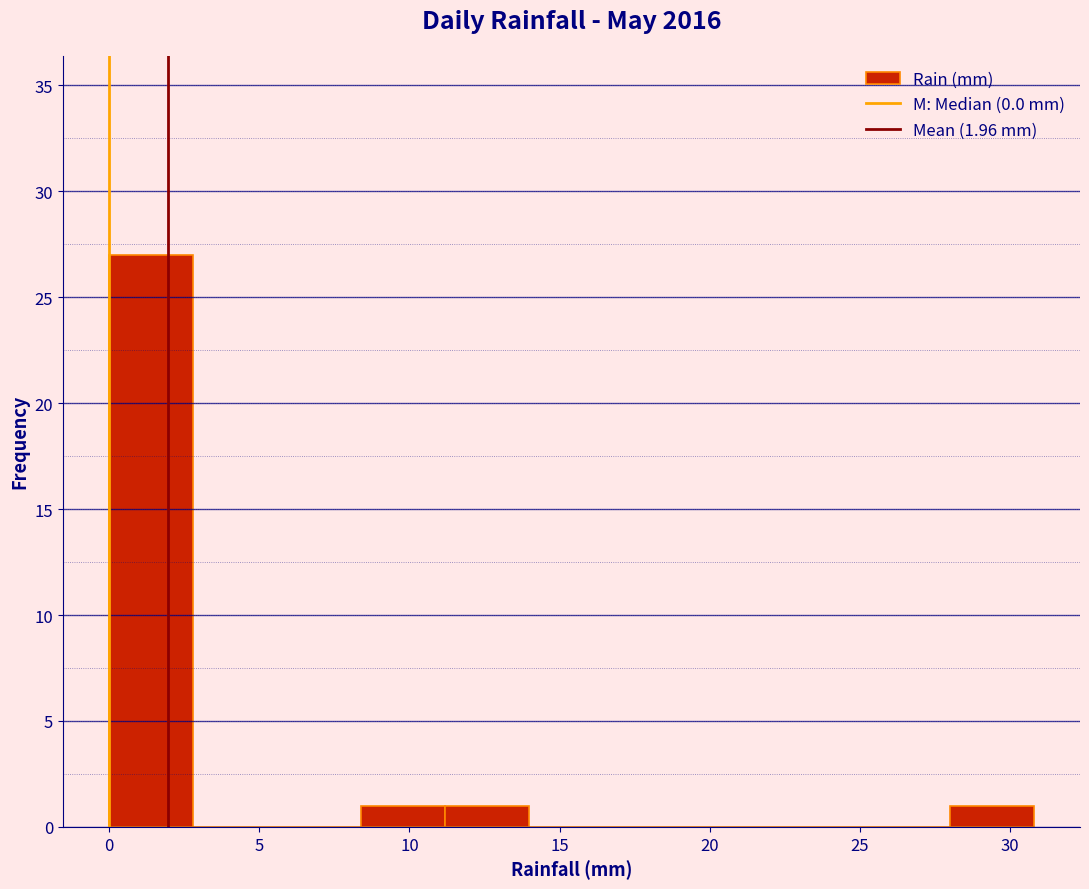

Reading left to right, transcribe this chart: for each bar, give the range it covers on the x-axis and its height. Neither the bar edges nor the heights are printed on the chart, so give them approximately, as read against the axes.

0.0 to 2.8: 27
2.8 to 5.6: 0
5.6 to 8.4: 0
8.4 to 11.2: 1
11.2 to 14.0: 1
14.0 to 16.8: 0
16.8 to 19.6: 0
19.6 to 22.4: 0
22.4 to 25.2: 0
25.2 to 28.0: 0
28.0 to 30.8: 1